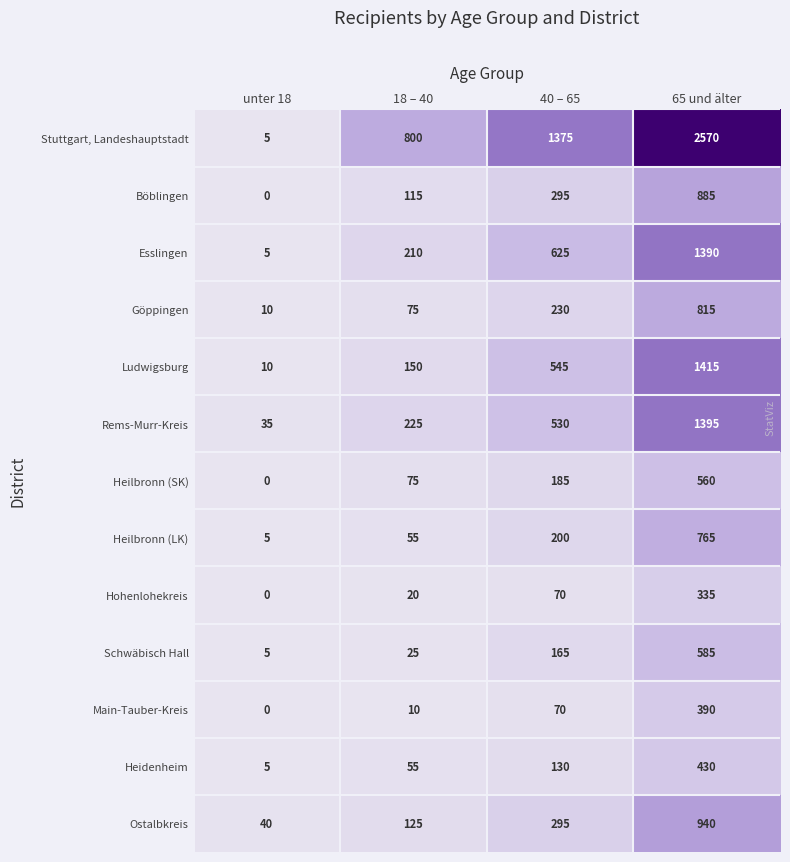

Which series has the largest total across all categories?

Stuttgart, Landeshauptstadt